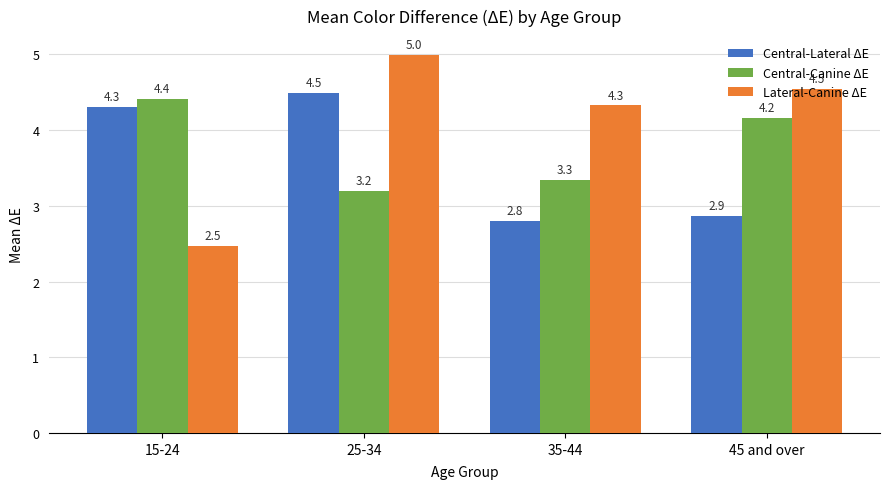

Rank the series by their maximum value, from lowest to highest.

Central-Canine ΔE, Central-Lateral ΔE, Lateral-Canine ΔE